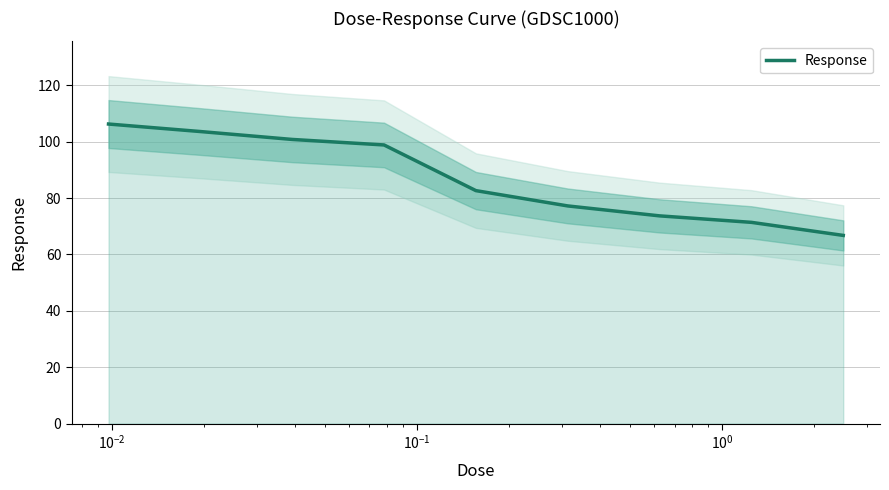

Reading left to right, what are all the values shown in this chart?

106.3	103.6	100.8	98.9	82.7	77.2	73.7	71.4	66.8